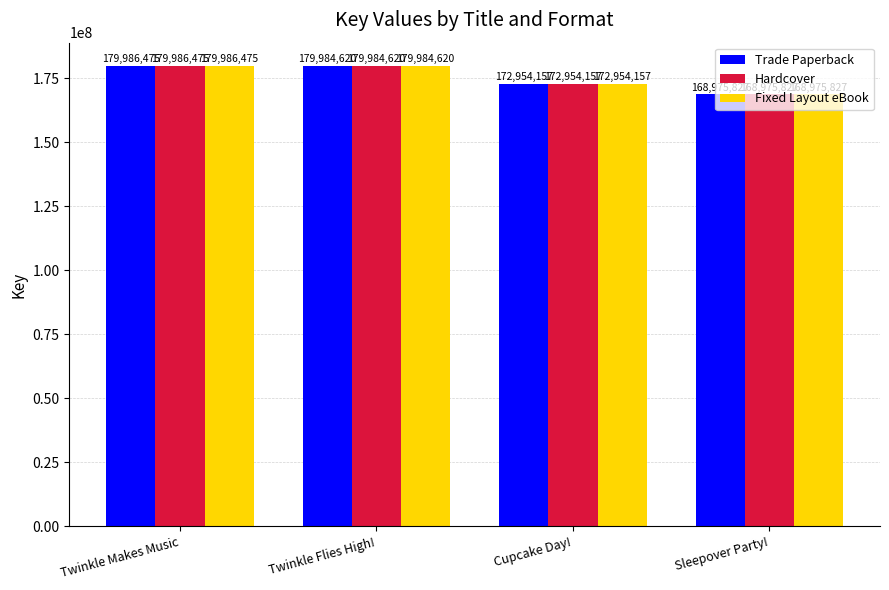

List the labels in order of Trade Paperback value, smallest first.

Sleepover Party!, Cupcake Day!, Twinkle Flies High!, Twinkle Makes Music